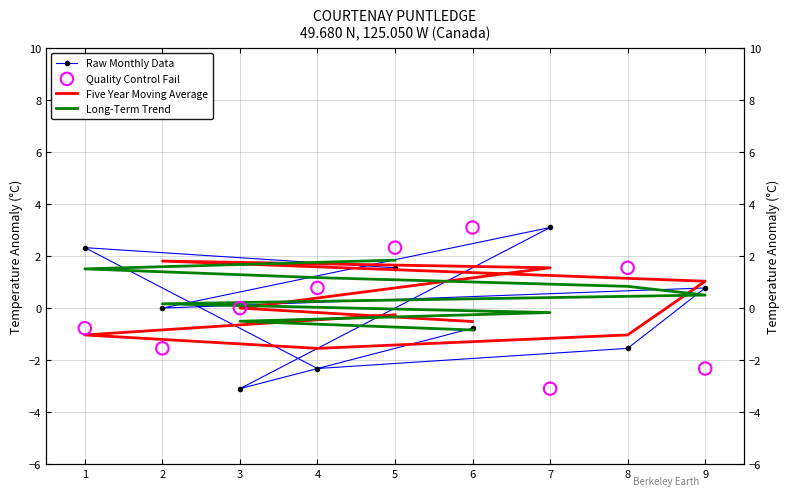

At how many categories does at least one series exceed -2?

9